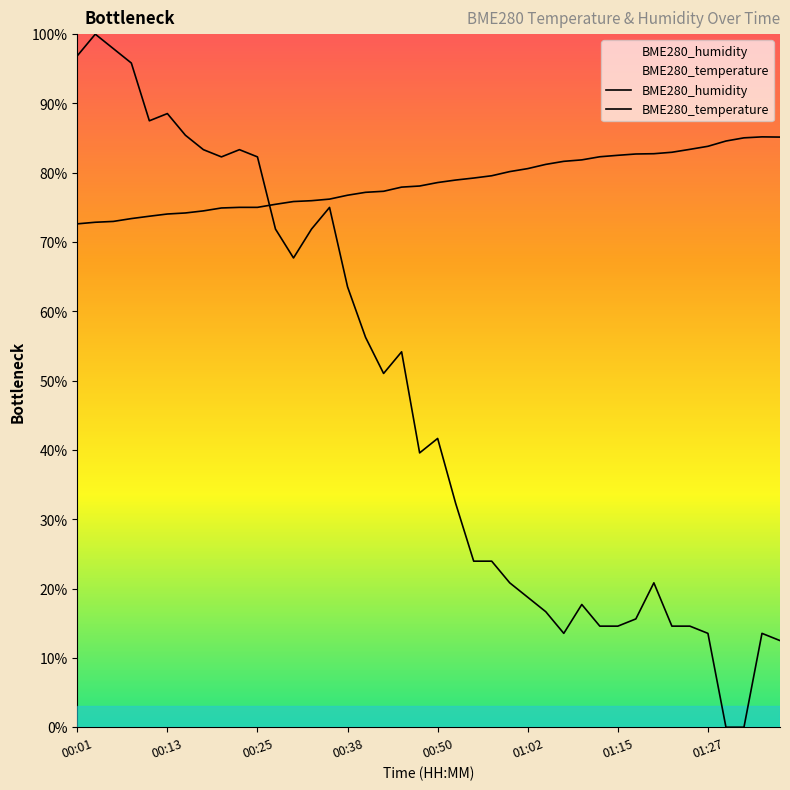

Reading left to right, what are all the values shown in this chart?

BME280_temperature: 96.9	100.0	97.9	95.8	87.5	88.5	85.4	83.3	82.3	83.3	82.3	71.9	67.7	71.9	75.0	63.5	56.3	51.0	54.2	39.6	41.7	32.3	24.0	24.0	20.8	18.7	16.7	13.5	17.7	14.6	14.6	15.6	20.8	14.6	14.6	13.5	0.0	0.0	13.5	12.5
BME280_humidity: 72.6	72.9	73.0	73.4	73.7	74.0	74.2	74.5	74.9	75.0	75.0	75.5	75.8	76.0	76.2	76.8	77.2	77.3	77.9	78.1	78.6	79.0	79.2	79.6	80.2	80.6	81.2	81.7	81.9	82.3	82.5	82.7	82.8	83.0	83.4	83.8	84.6	85.0	85.2	85.2